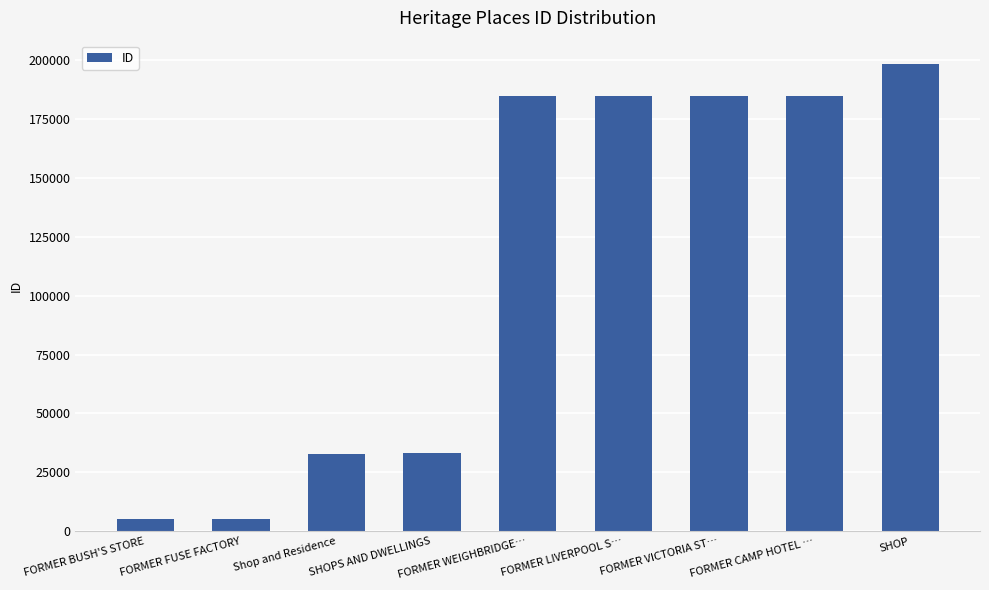

What is the sum of all values?

1014140